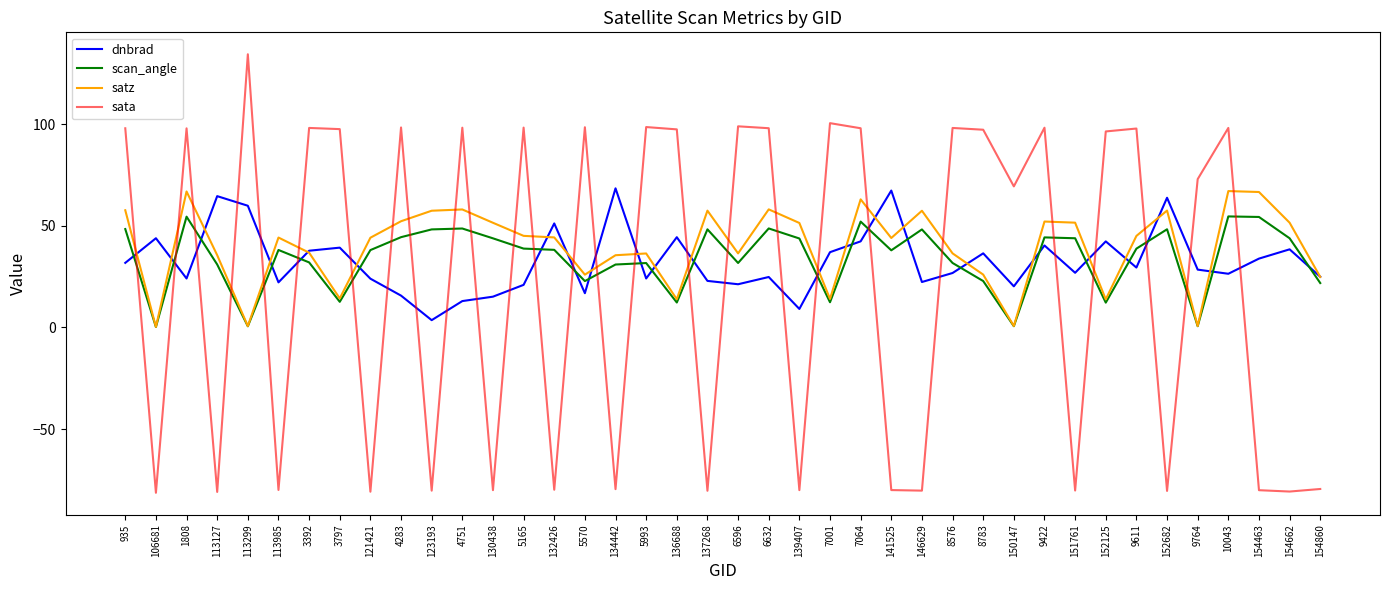

The satz series shows 30.6 at 5165. True or false?

False